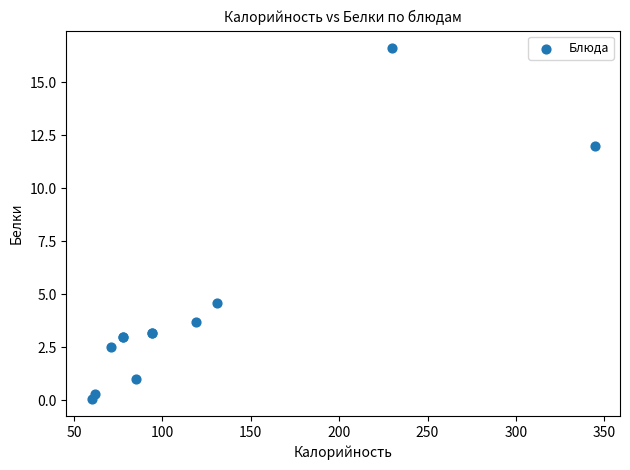

What Y value in the scatter plot is closest to 8?

4.6